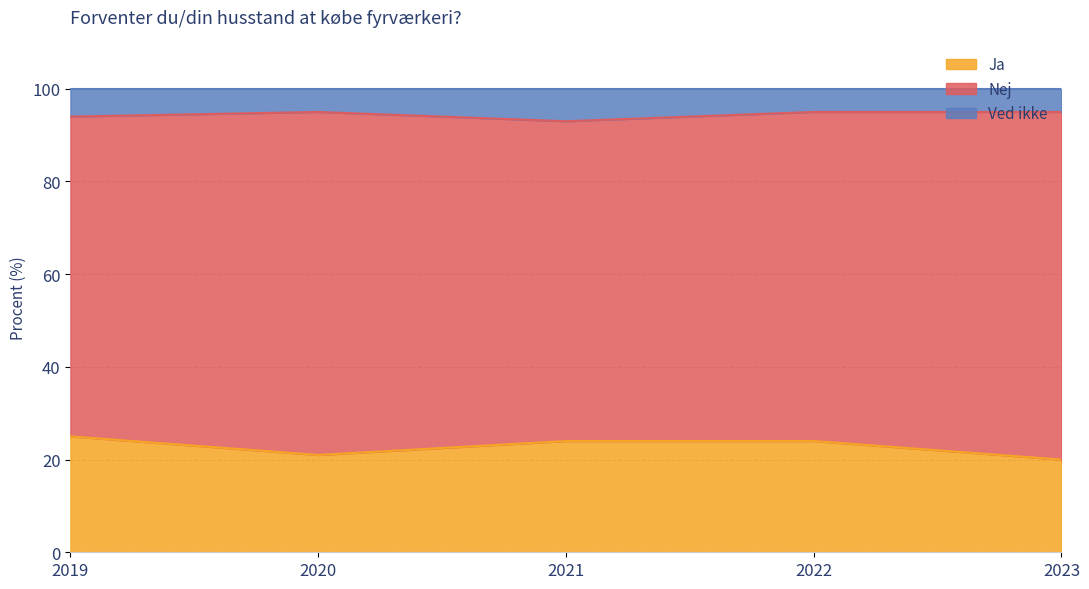

True or false: Ved ikke and Ja cross at least once.

False